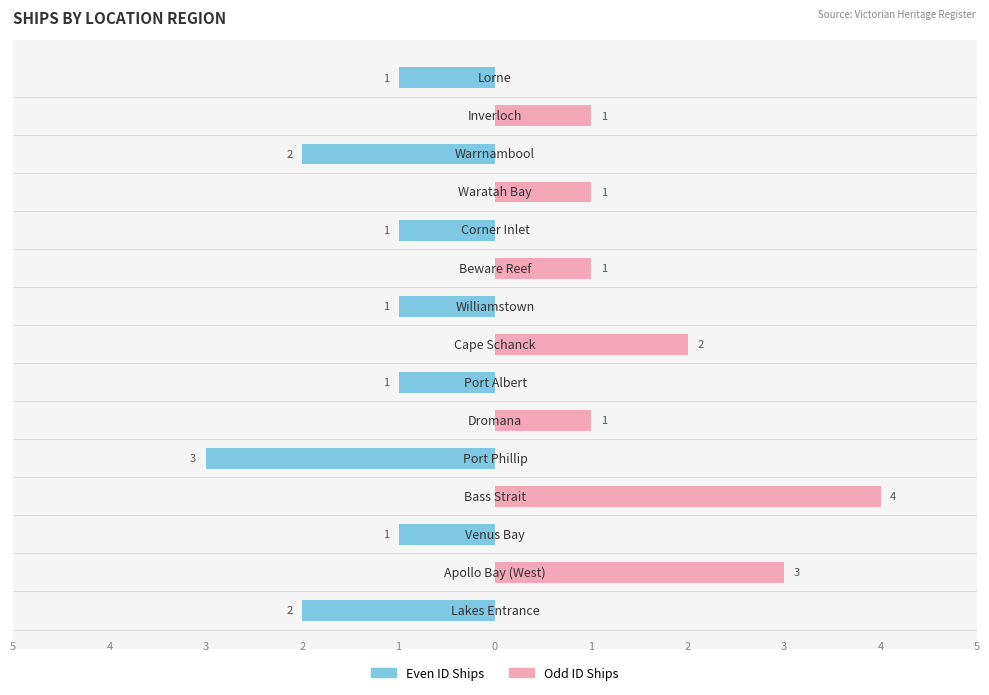

At how many categories does at least one series exceed 3?

1